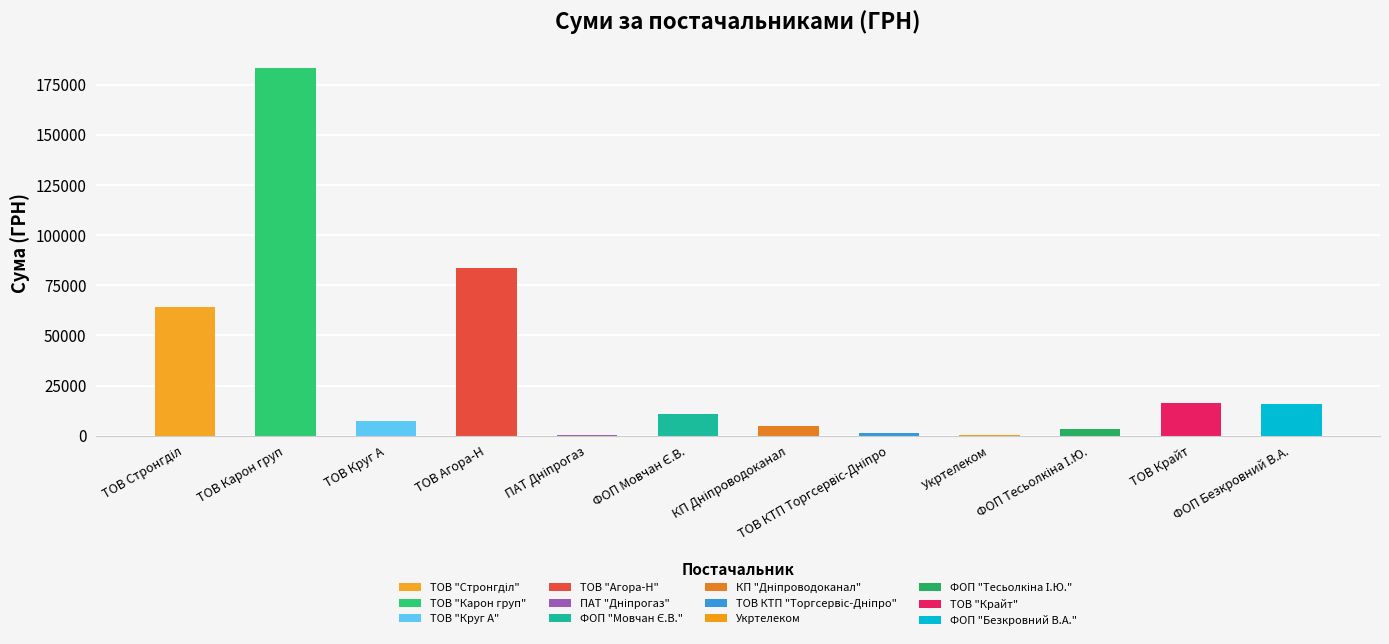

What is the sum of all values?

391293.2